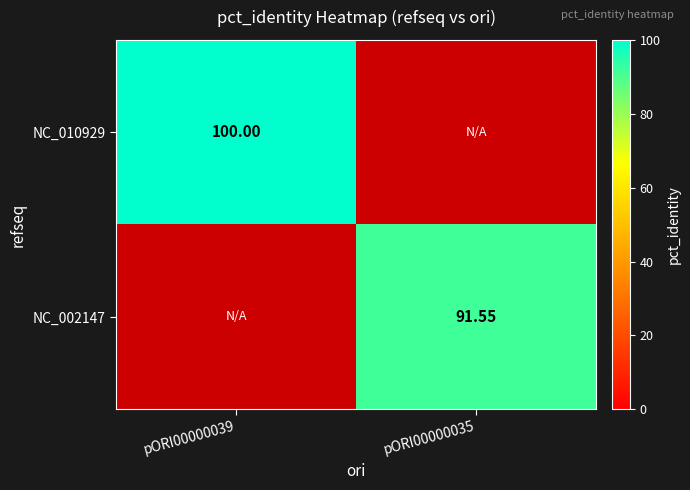

Which series has the widest spread of values?

NC_002147